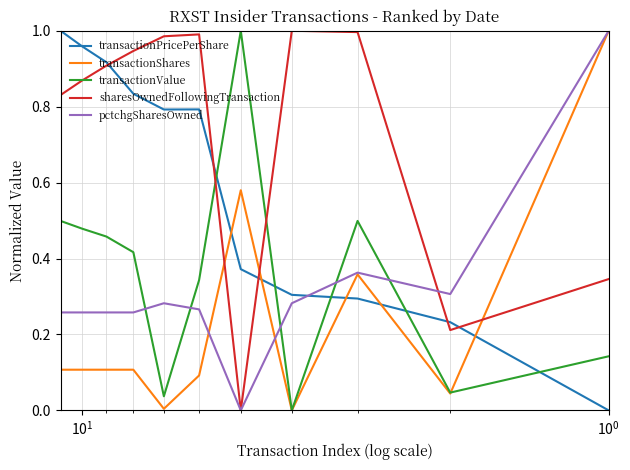

Does the chart have visible grid lines?

Yes